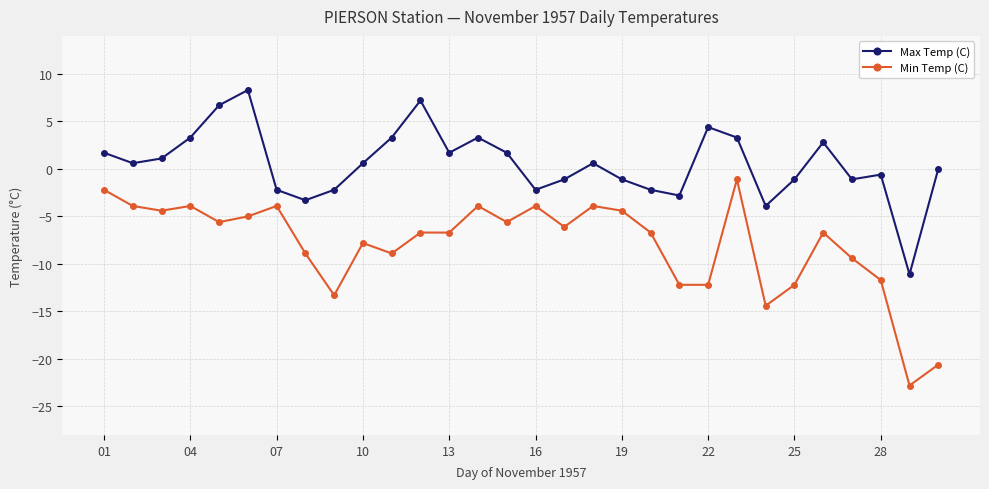

What is the difference between the maximum and second lowest values in the Min Temp (C) series?

19.5